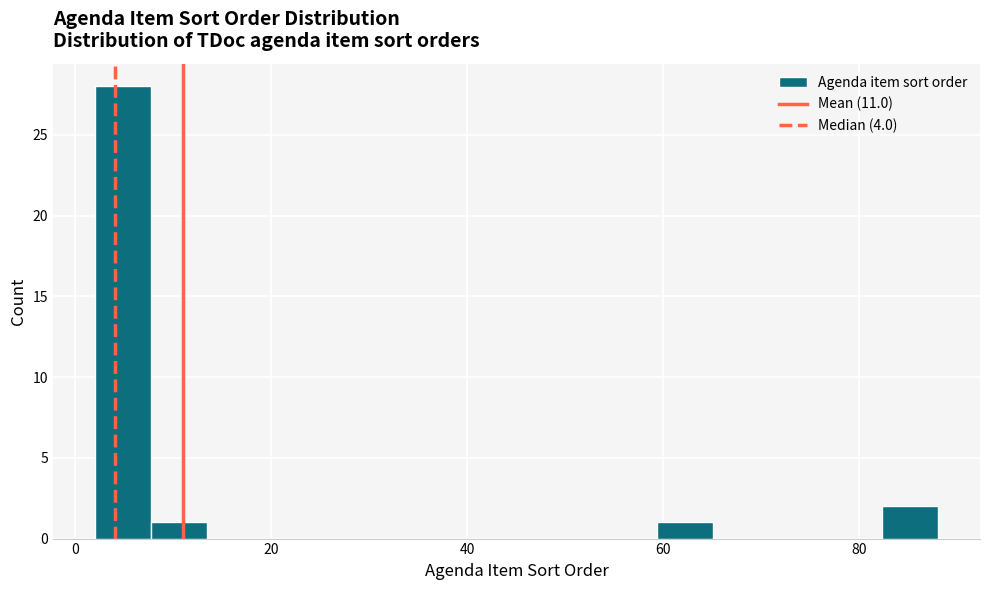

Around what value on the x-axis is the tallest bar? Give the approximate position of its centre, as read against the axis.

4